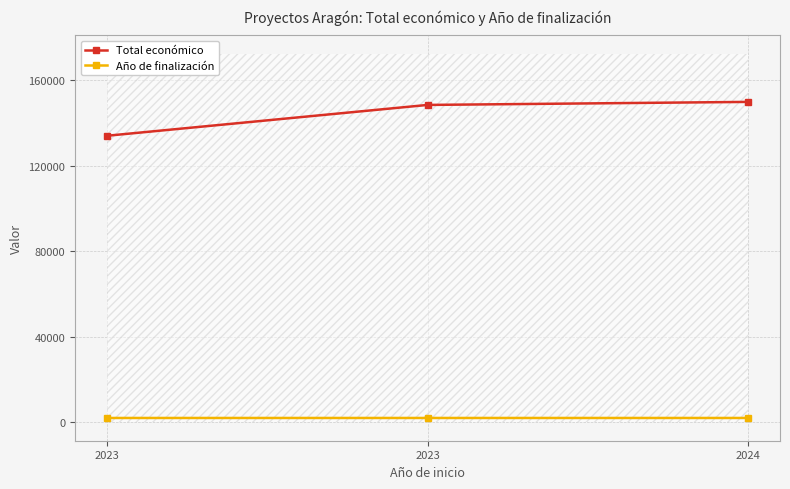

The value of Año de finalización at 2023 is 1356. True or false?

False